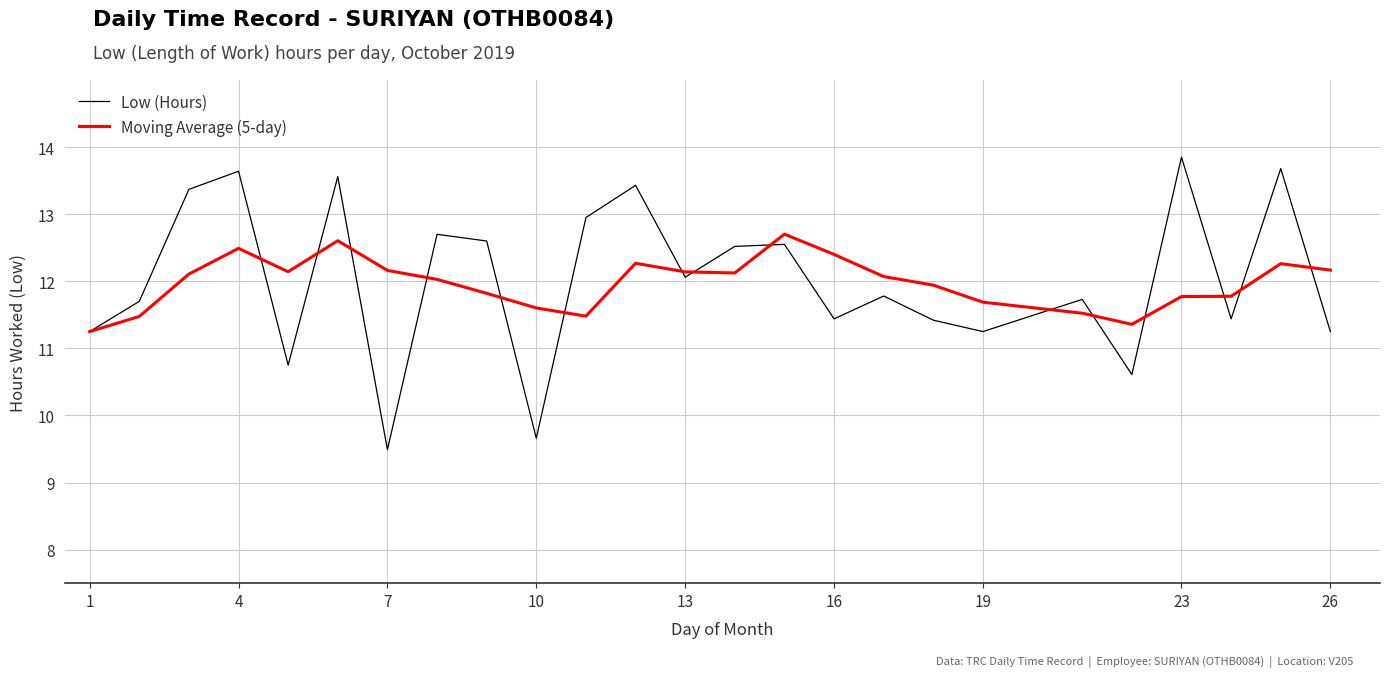

Which series has the largest range (max minus min)?

Low (Hours)